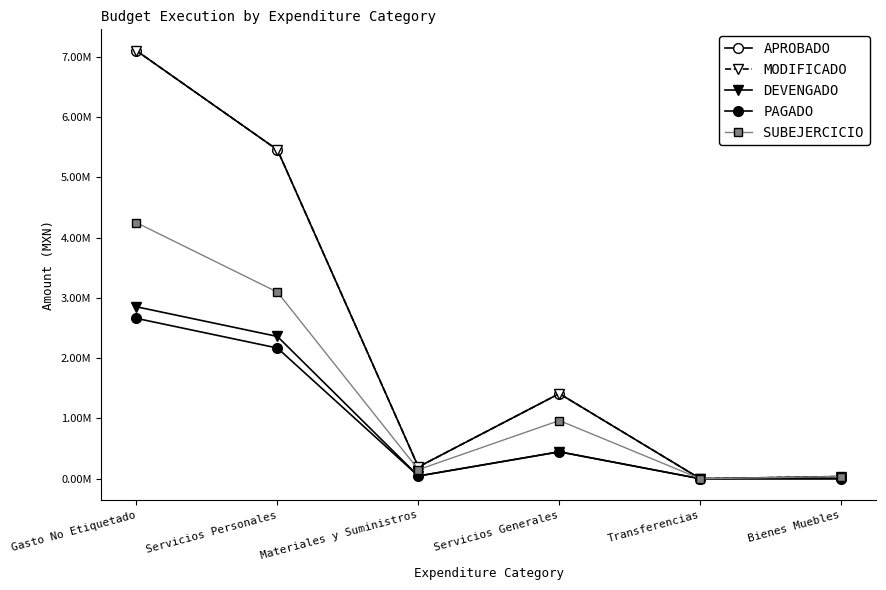

What is the difference between the second highest and second lowest values in the MODIFICADO series?

5418959.9